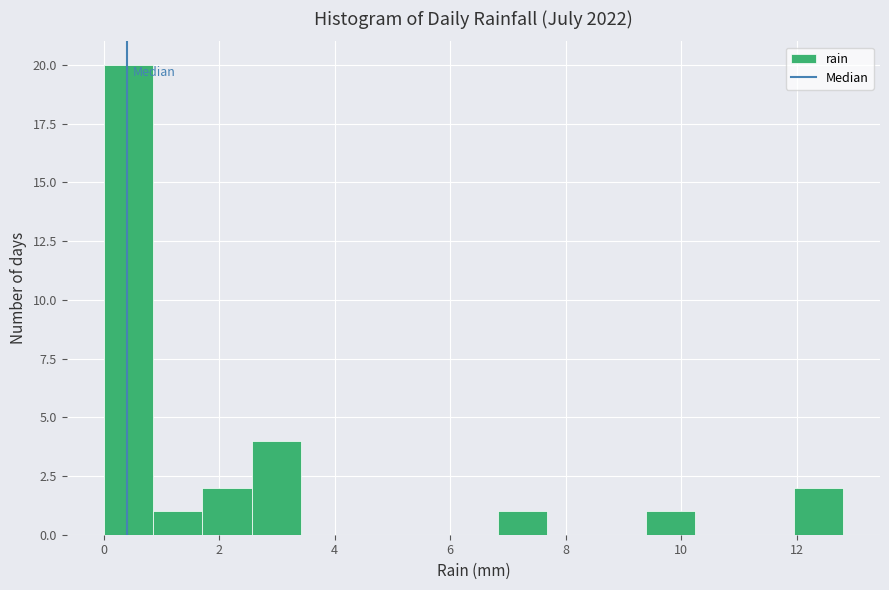

Reading left to right, list every bar in this chart as the range it spans on the x-axis followed by its height. Neither the bar edges nor the heights are printed on the chart, so give them approximately, as read against the axes.

0.0 to 0.8: 20
0.8 to 1.8: 1
1.8 to 2.6: 2
2.6 to 3.4: 4
3.4 to 4.2: 0
4.2 to 5.2: 0
5.2 to 6.0: 0
6.0 to 6.8: 0
6.8 to 7.6: 1
7.6 to 8.6: 0
8.6 to 9.4: 0
9.4 to 10.2: 1
10.2 to 11.0: 0
11.0 to 12.0: 0
12.0 to 12.8: 2